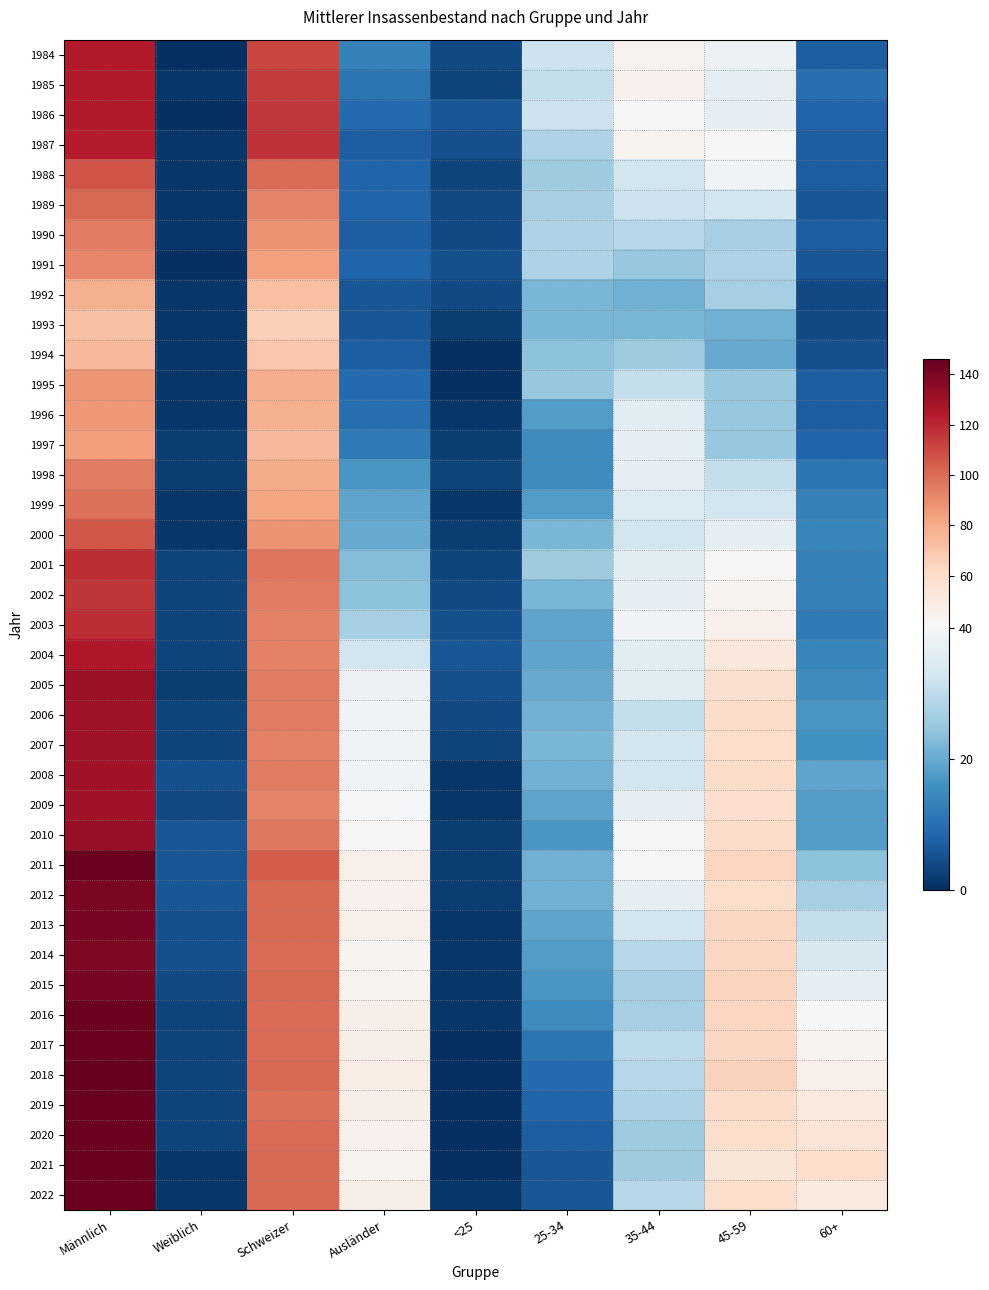

Reading right to left, list all the values displayed in this chart.

1984: 60+=7	45-59=38	35-44=44	25-34=32	<25=4	Ausländer=13	Schweizer=111	Weiblich=0	Männlich=124
1985: 60+=10	45-59=37	35-44=45	25-34=31	<25=3	Ausländer=11	Schweizer=114	Weiblich=1	Männlich=124
1986: 60+=8	45-59=37	35-44=41	25-34=32	<25=6	Ausländer=9	Schweizer=115	Weiblich=0	Männlich=124
1987: 60+=7	45-59=40	35-44=44	25-34=28	<25=5	Ausländer=7	Schweizer=117	Weiblich=1	Männlich=123
1988: 60+=7	45-59=39	35-44=33	25-34=26	<25=3	Ausländer=8	Schweizer=100	Weiblich=1	Männlich=107
1989: 60+=6	45-59=33	35-44=32	25-34=27	<25=4	Ausländer=8	Schweizer=93	Weiblich=1	Männlich=101
1990: 60+=7	45-59=27	35-44=29	25-34=28	<25=4	Ausländer=7	Schweizer=88	Weiblich=1	Männlich=95
1991: 60+=6	45-59=28	35-44=25	25-34=28	<25=5	Ausländer=8	Schweizer=84	Weiblich=0	Männlich=92
1992: 60+=4	45-59=27	35-44=21	25-34=22	<25=4	Ausländer=6	Schweizer=72	Weiblich=1	Männlich=78
1993: 60+=4	45-59=21	35-44=22	25-34=22	<25=2	Ausländer=6	Schweizer=66	Weiblich=1	Männlich=71
1994: 60+=5	45-59=20	35-44=26	25-34=24	<25=0	Ausländer=7	Schweizer=69	Weiblich=1	Männlich=75
1995: 60+=7	45-59=25	35-44=31	25-34=25	<25=0	Ausländer=9	Schweizer=79	Weiblich=1	Männlich=87
1996: 60+=7	45-59=25	35-44=36	25-34=18	<25=1	Ausländer=10	Schweizer=78	Weiblich=1	Männlich=86
1997: 60+=8	45-59=25	35-44=37	25-34=15	<25=2	Ausländer=12	Schweizer=75	Weiblich=2	Männlich=85
1998: 60+=11	45-59=31	35-44=37	25-34=15	<25=3	Ausländer=17	Schweizer=80	Weiblich=2	Männlich=95
1999: 60+=13	45-59=33	35-44=35	25-34=18	<25=1	Ausländer=19	Schweizer=82	Weiblich=1	Männlich=99
2000: 60+=14	45-59=37	35-44=33	25-34=22	<25=2	Ausländer=20	Schweizer=88	Weiblich=1	Männlich=106
2001: 60+=13	45-59=42	35-44=36	25-34=26	<25=3	Ausländer=23	Schweizer=97	Weiblich=3	Männlich=118
2002: 60+=13	45-59=43	35-44=37	25-34=22	<25=4	Ausländer=24	Schweizer=95	Weiblich=3	Männlich=116
2003: 60+=12	45-59=46	35-44=39	25-34=19	<25=5	Ausländer=27	Schweizer=94	Weiblich=3	Männlich=118
2004: 60+=14	45-59=52	35-44=36	25-34=19	<25=6	Ausländer=33	Schweizer=94	Weiblich=3	Männlich=125
2005: 60+=15	45-59=57	35-44=36	25-34=20	<25=5	Ausländer=38	Schweizer=95	Weiblich=2	Männlich=131
2006: 60+=17	45-59=60	35-44=31	25-34=21	<25=4	Ausländer=39	Schweizer=95	Weiblich=3	Männlich=130
2007: 60+=16	45-59=59	35-44=33	25-34=22	<25=3	Ausländer=39	Schweizer=94	Weiblich=3	Männlich=130
2008: 60+=19	45-59=60	35-44=33	25-34=21	<25=1	Ausländer=39	Schweizer=95	Weiblich=5	Männlich=129
2009: 60+=18	45-59=58	35-44=37	25-34=19	<25=1	Ausländer=40	Schweizer=93	Weiblich=4	Männlich=129
2010: 60+=18	45-59=60	35-44=40	25-34=17	<25=2	Ausländer=42	Schweizer=96	Weiblich=6	Männlich=132
2011: 60+=24	45-59=63	35-44=40	25-34=21	<25=2	Ausländer=46	Schweizer=104	Weiblich=6	Männlich=144
2012: 60+=27	45-59=59	35-44=37	25-34=21	<25=2	Ausländer=45	Schweizer=101	Weiblich=6	Männlich=140
2013: 60+=31	45-59=62	35-44=33	25-34=19	<25=1	Ausländer=46	Schweizer=101	Weiblich=5	Männlich=141
2014: 60+=34	45-59=62	35-44=29	25-34=18	<25=1	Ausländer=43	Schweizer=100	Weiblich=5	Männlich=139
2015: 60+=37	45-59=64	35-44=27	25-34=17	<25=1	Ausländer=44	Schweizer=101	Weiblich=4	Männlich=141
2016: 60+=41	45-59=63	35-44=27	25-34=15	<25=1	Ausländer=47	Schweizer=100	Weiblich=3	Männlich=144
2017: 60+=44	45-59=62	35-44=30	25-34=11	<25=0	Ausländer=47	Schweizer=100	Weiblich=3	Männlich=144
2018: 60+=46	45-59=65	35-44=29	25-34=9	<25=0	Ausländer=48	Schweizer=101	Weiblich=3	Männlich=146
2019: 60+=51	45-59=60	35-44=28	25-34=8	<25=0	Ausländer=47	Schweizer=99	Weiblich=3	Männlich=145
2020: 60+=54	45-59=59	35-44=26	25-34=7	<25=0	Ausländer=45	Schweizer=100	Weiblich=3	Männlich=144
2021: 60+=59	45-59=53	35-44=26	25-34=6	<25=0	Ausländer=44	Schweizer=101	Weiblich=1	Männlich=145
2022: 60+=51	45-59=59	35-44=29	25-34=6	<25=1	Ausländer=47	Schweizer=101	Weiblich=1	Männlich=144